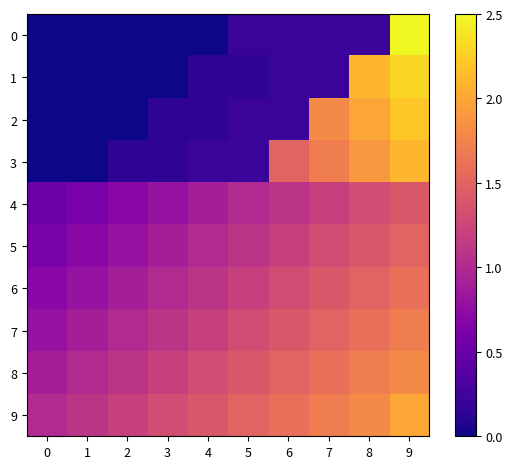

At how many categories does at least one series exceed 0?

10